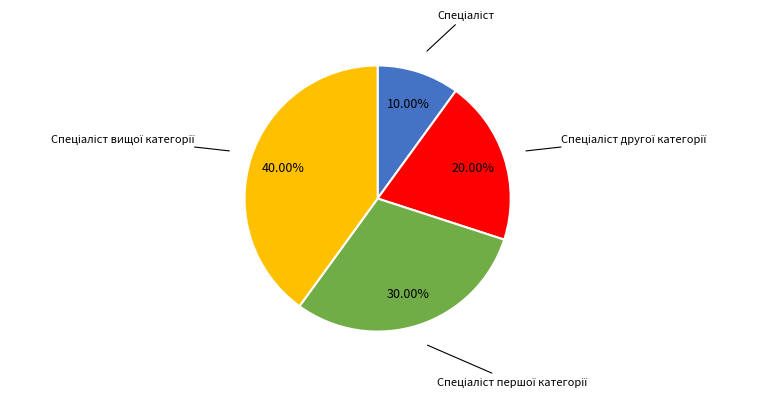

To the nearest percent, what is the difference between the largest and smallest slice percentages?

30%